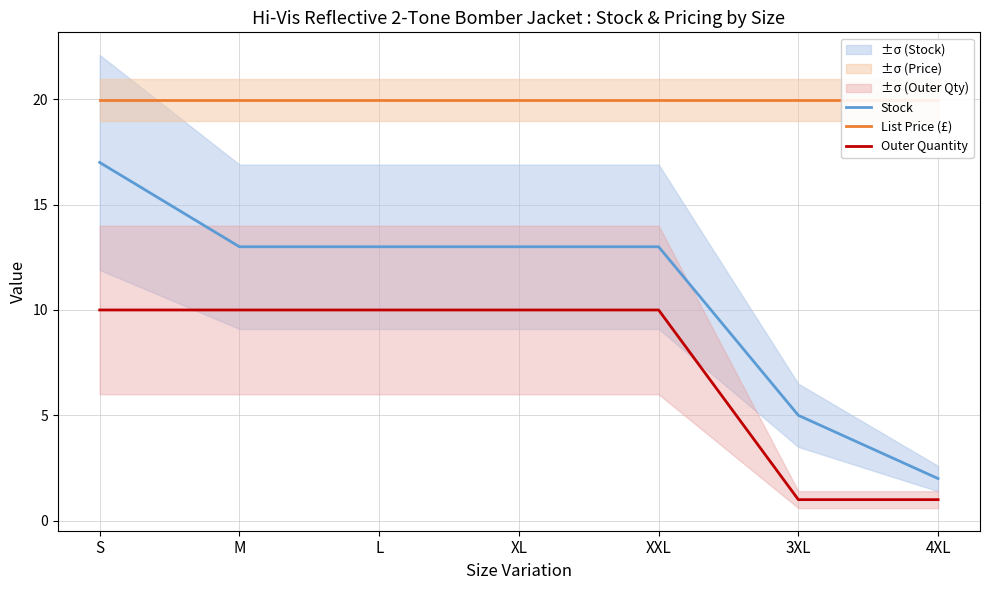

True or false: Outer Quantity and Stock cross at least once.

False